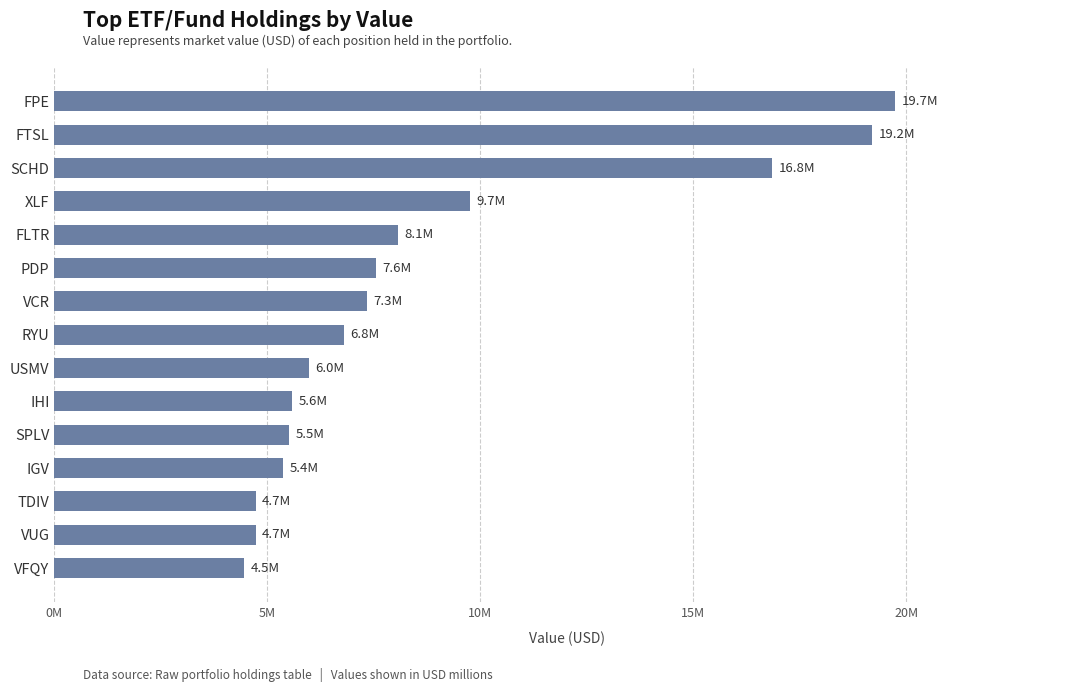

Does the chart contain any negative values?

No